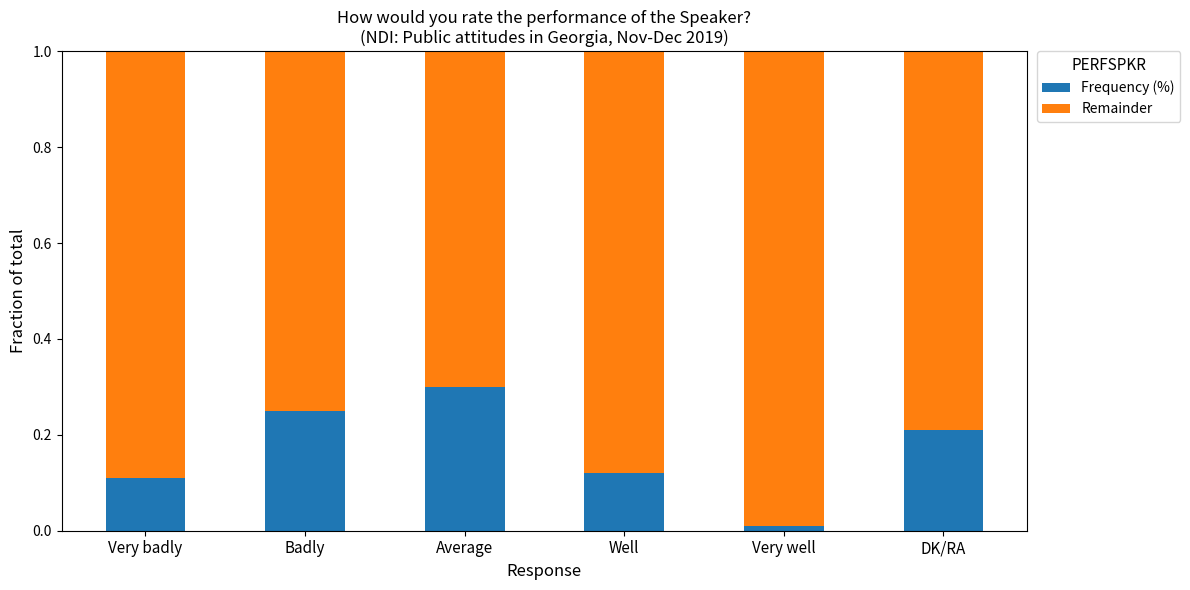

Is it true that Frequency (%) equals 0.1 at Very badly?

True